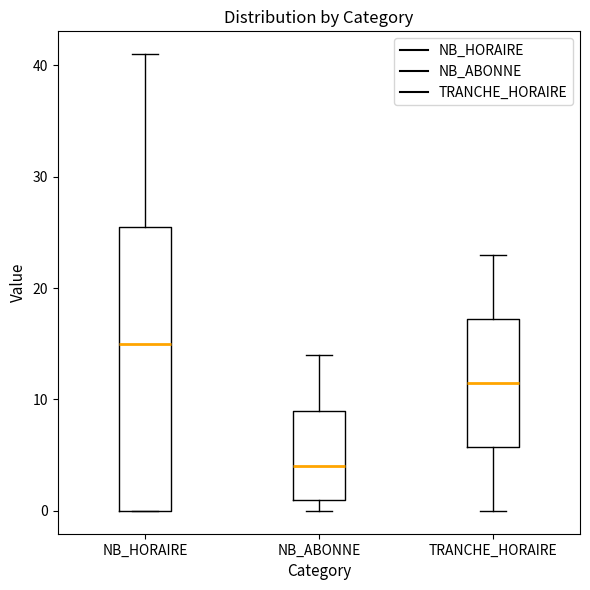

Which box is the tallest, from its lower edge to its upper edge?

NB_HORAIRE